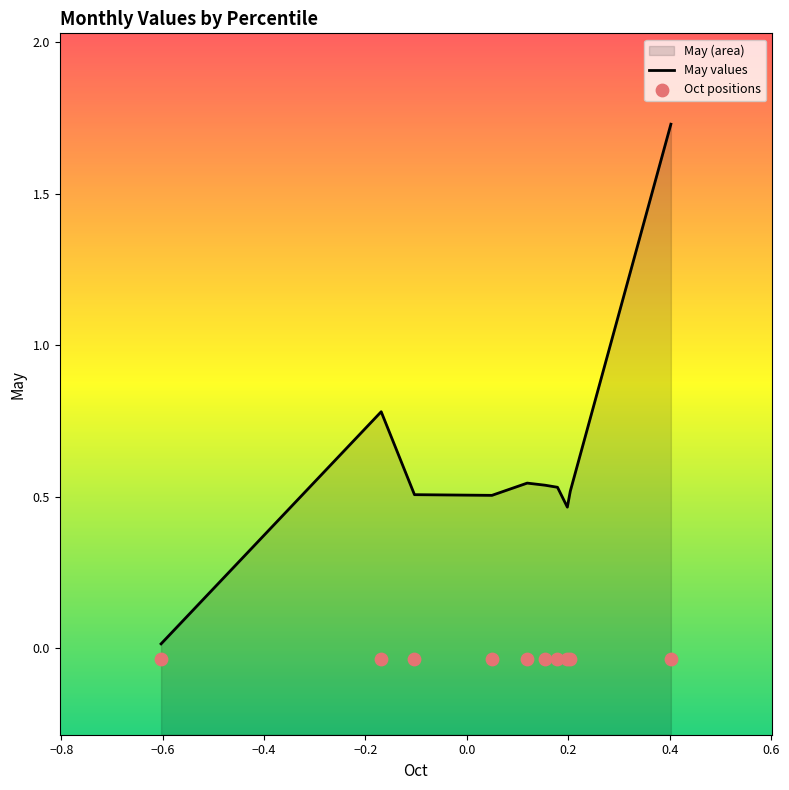

Which series contains the highest Y value?

May values